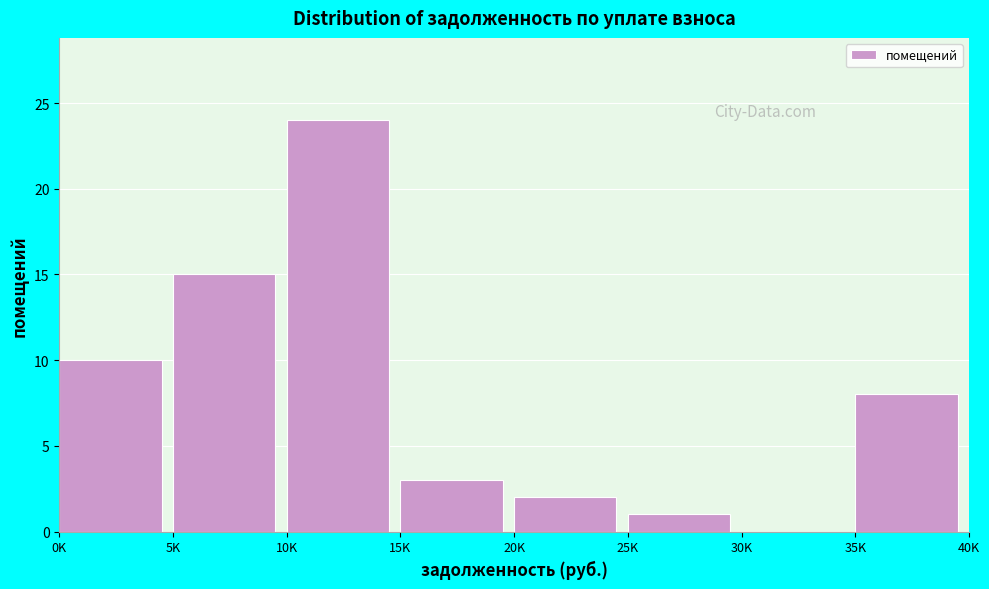

Reading left to right, what are all the values shown in this chart?

0K=10	5K=15	10K=24	15K=3	20K=2	25K=1	30K=0	35K=8